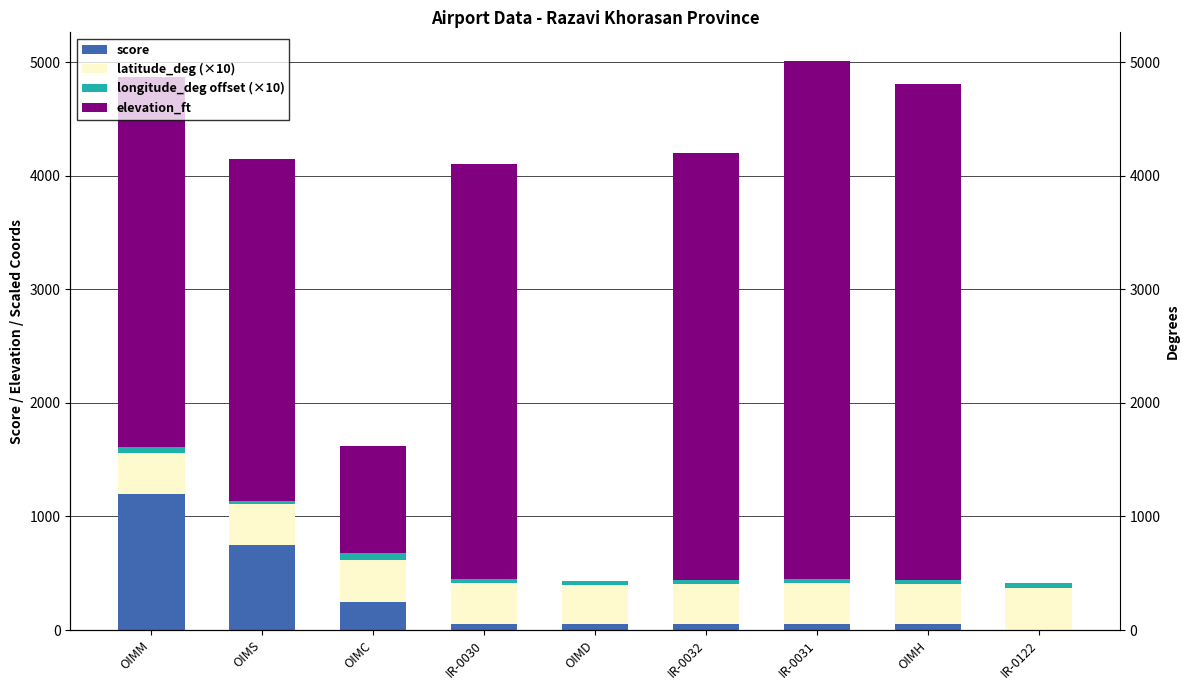

What are all the series names shown in the legend?

score, latitude_deg (×10), longitude_deg offset (×10), elevation_ft